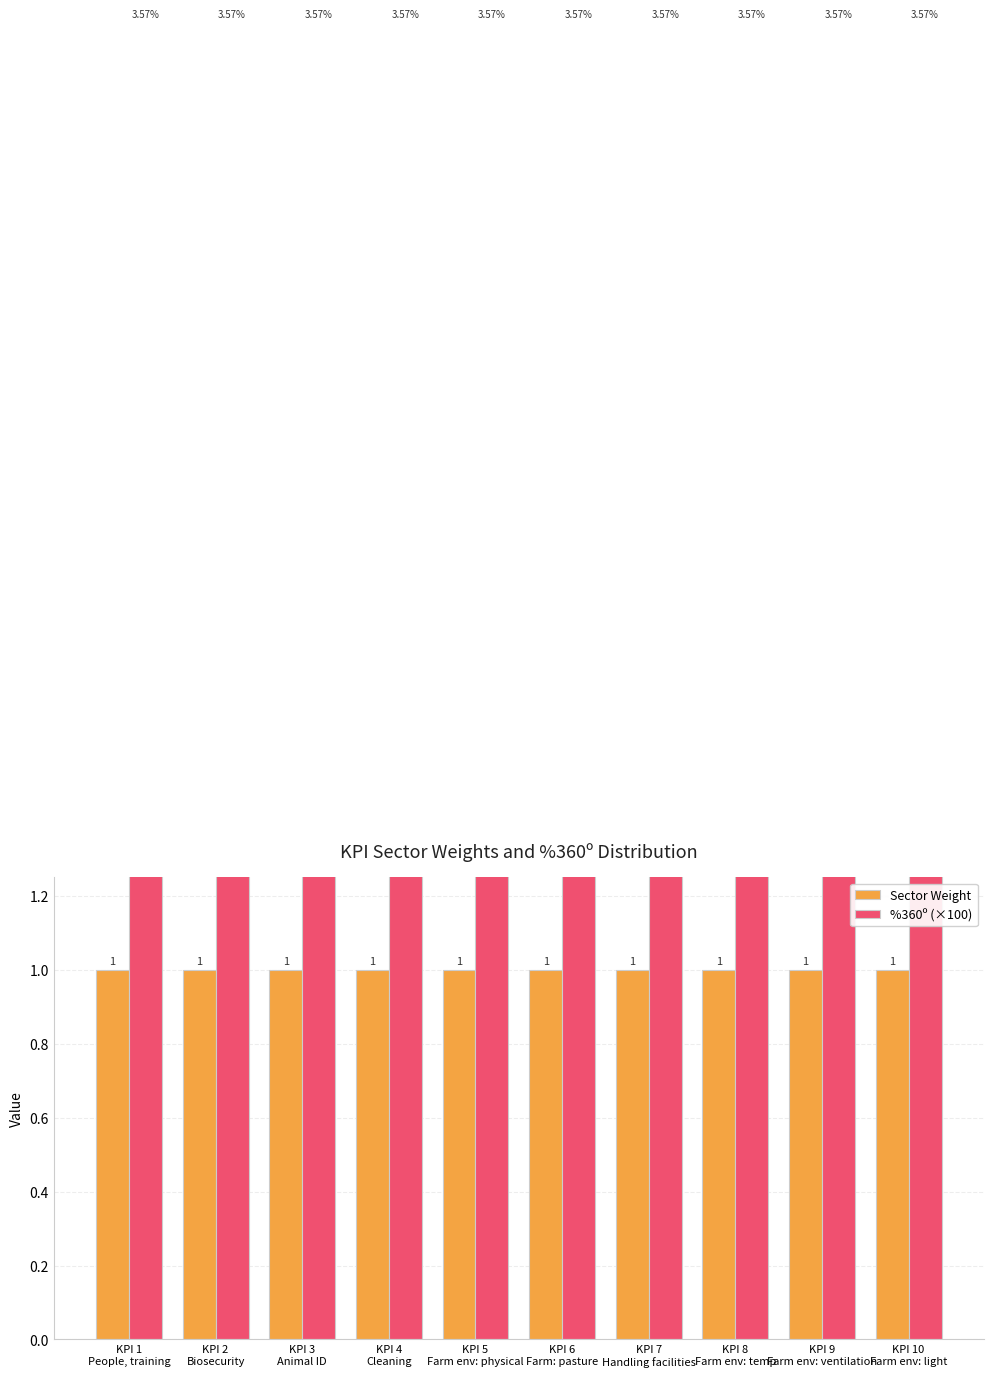

What is the minimum value for %360º (×100)?

3.6